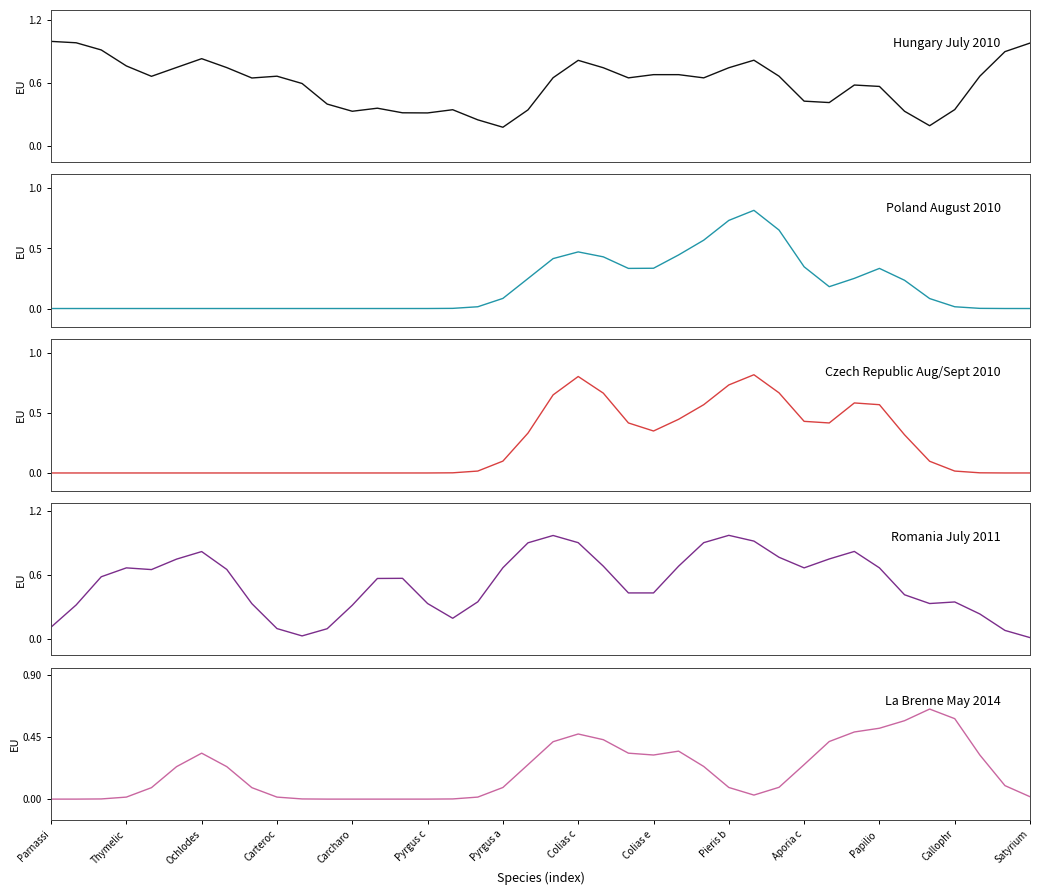

Which label corresponds to the smallest value in the chart?

Parnassi